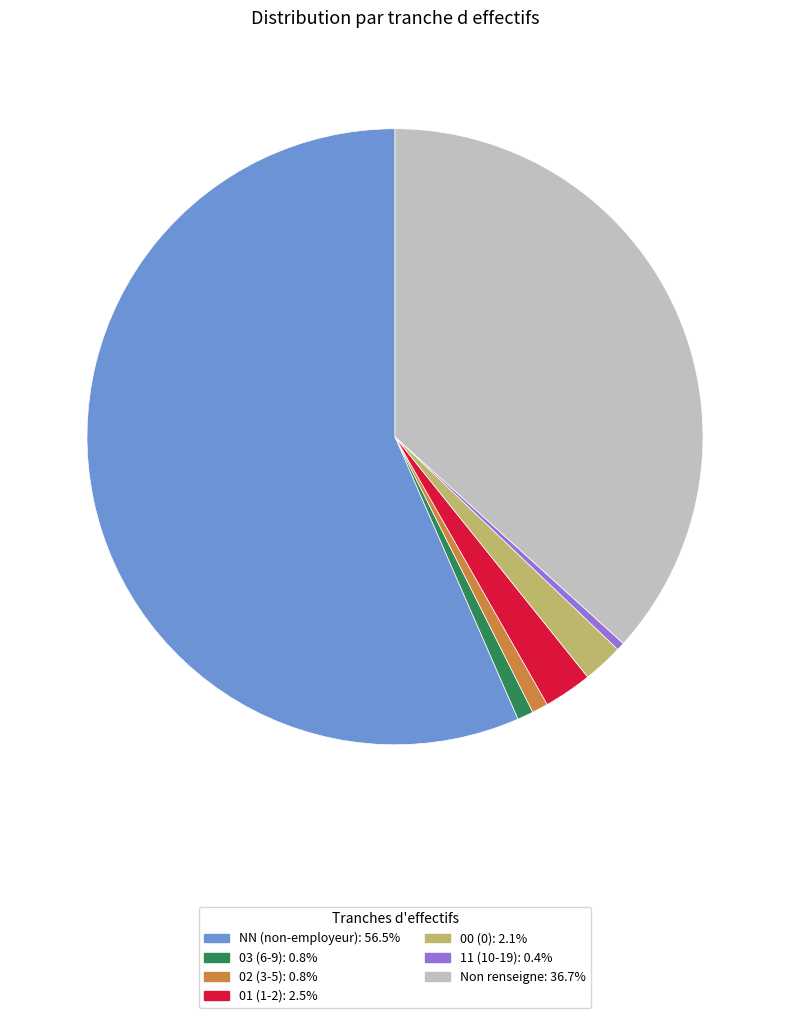

Does 01 (1-2): 2.5% represent more than half of the total?

No